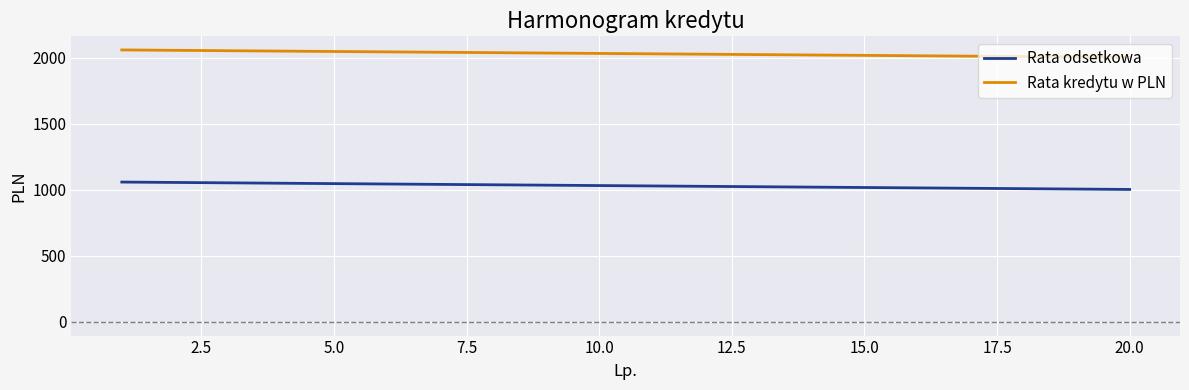

How many values in the Rata odsetkowa series are below 1032?

10